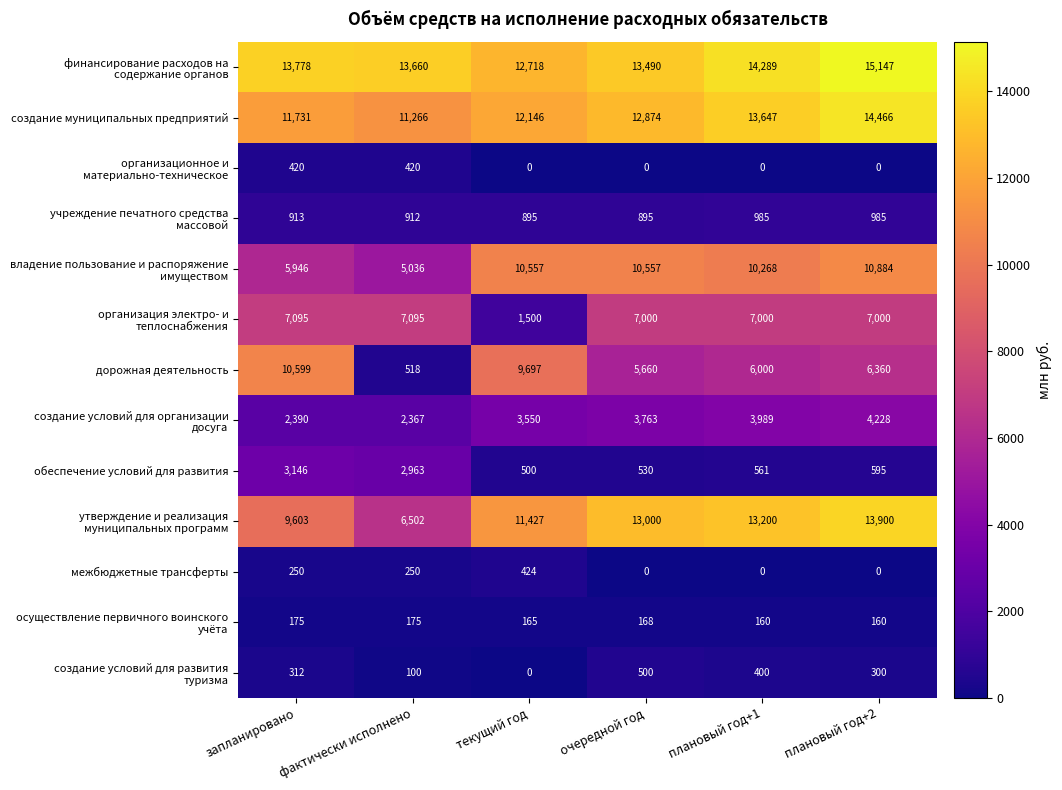

The обеспечение условий для развития series shows 3146 at запланировано. True or false?

True